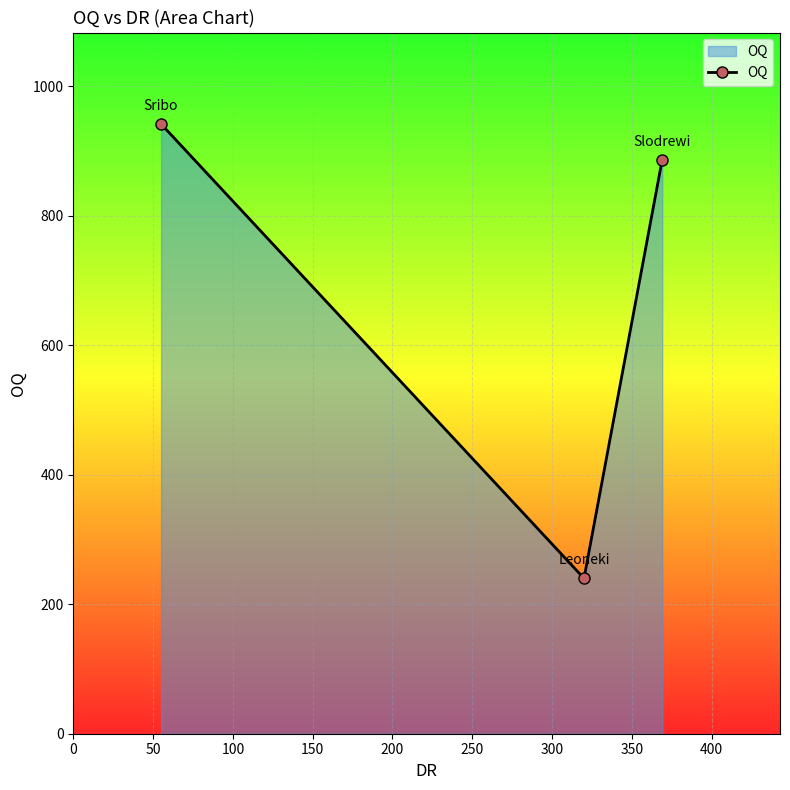

What is the maximum value shown in the chart?

942